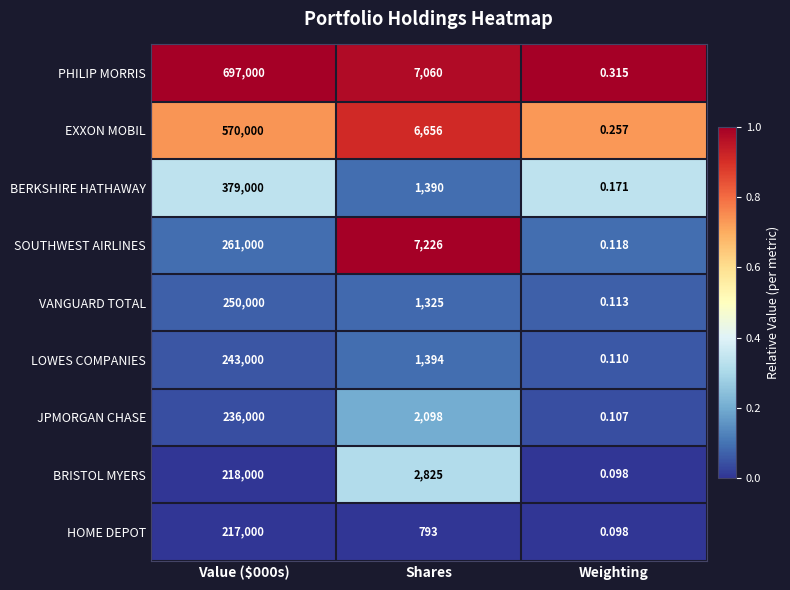

Which series has the largest range (max minus min)?

PHILIP MORRIS